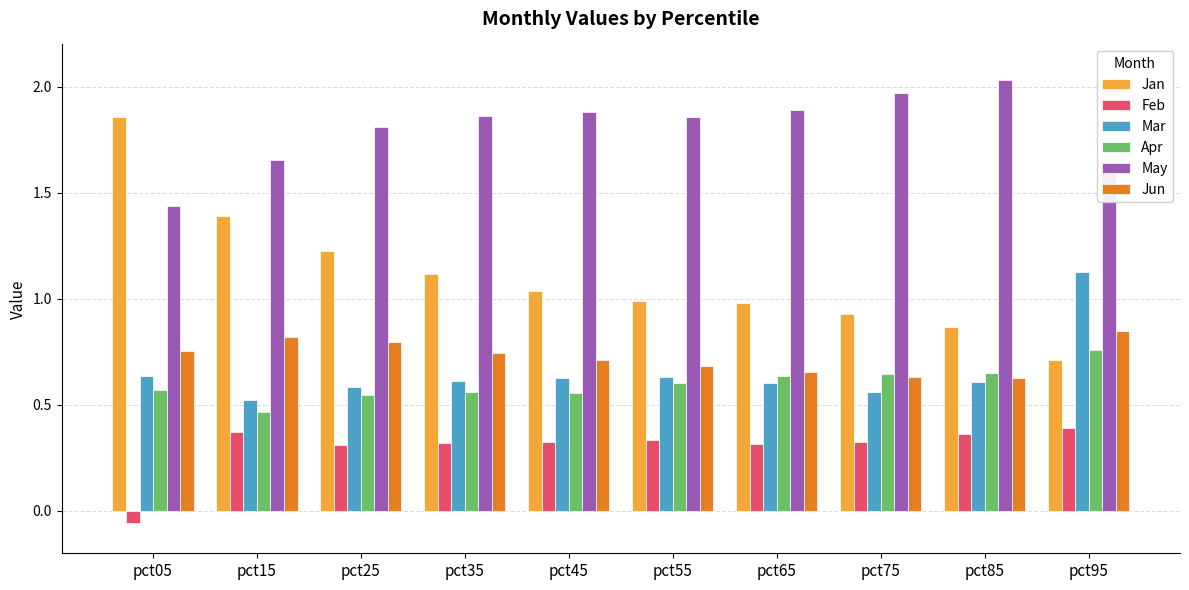

List the series in order of their peak value, highest first.

May, Jan, Mar, Jun, Apr, Feb